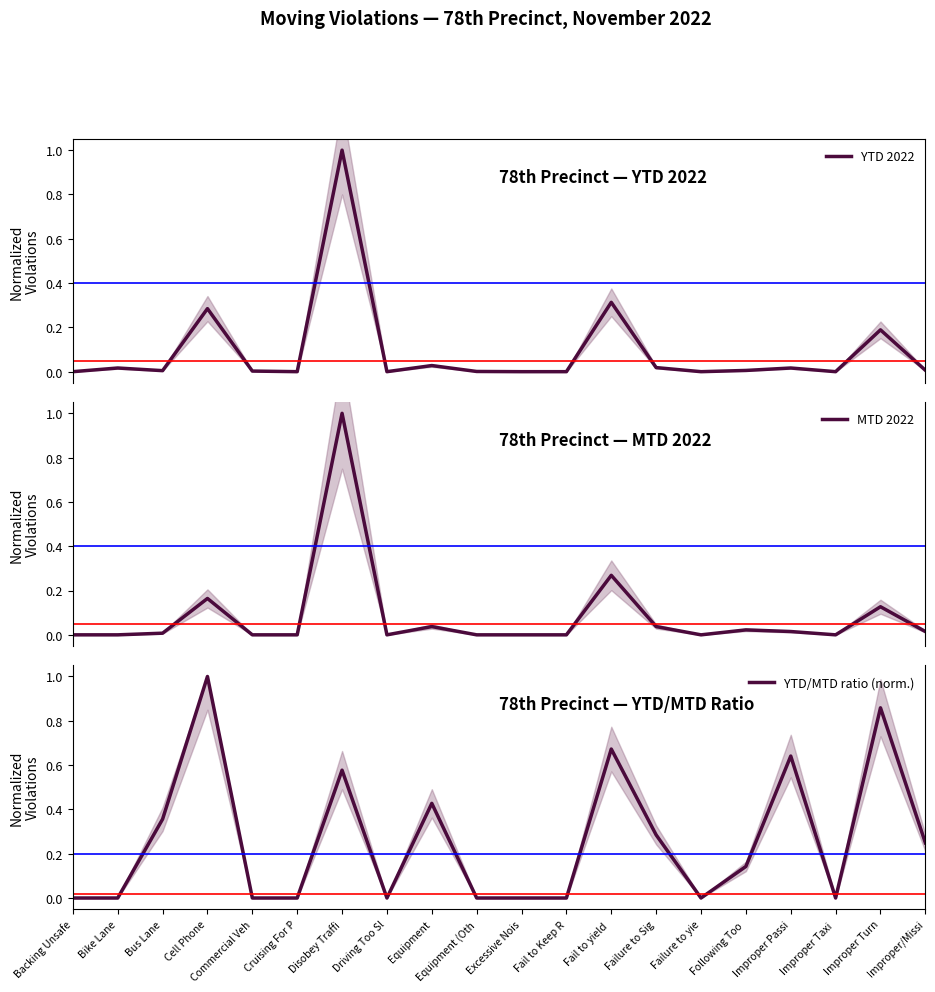

Between Driving Too Sl and Improper Turn, which series saw the biggest shift?

YTD/MTD ratio (norm.)